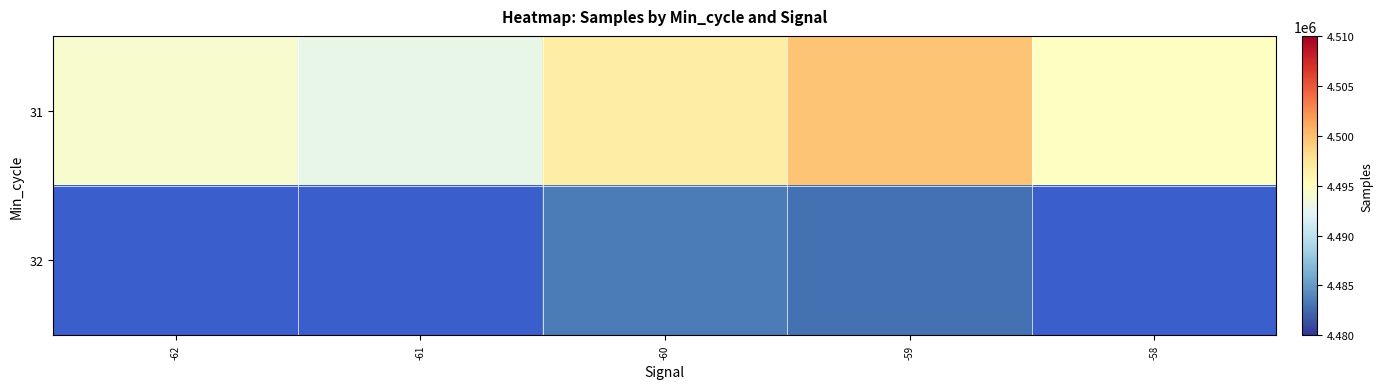

The 31 series shows 2861414.6 at -59. True or false?

False